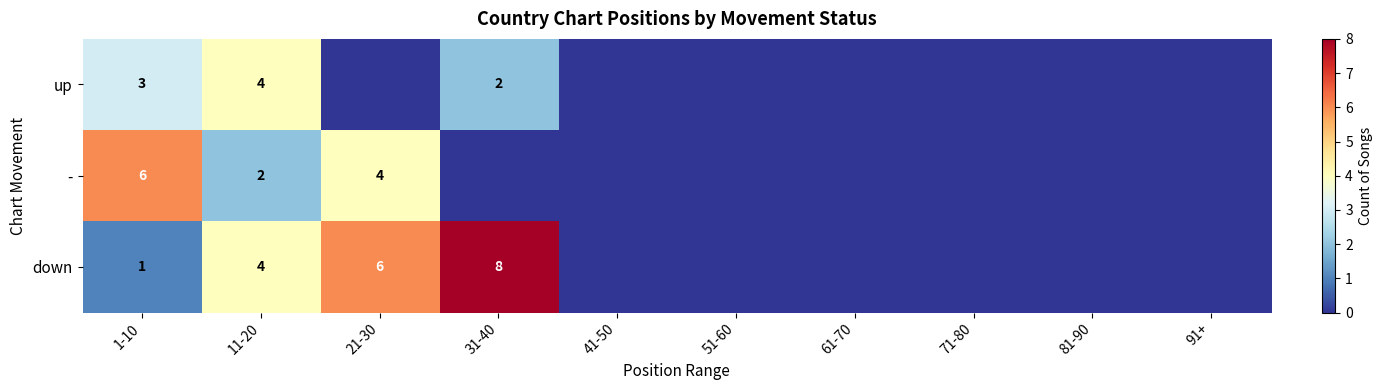

The value of down at 31-40 is 8. True or false?

True